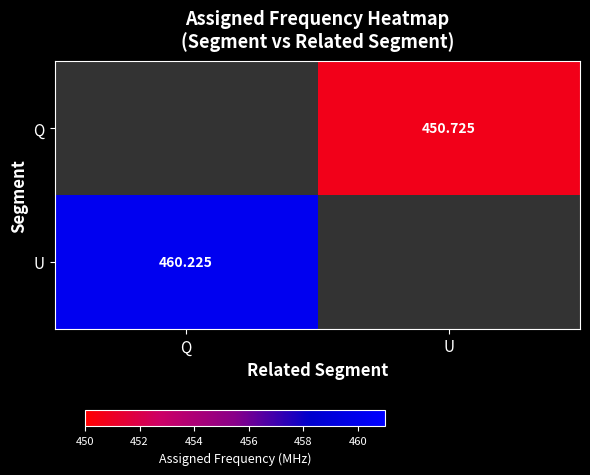

How many data points does each series have?

2